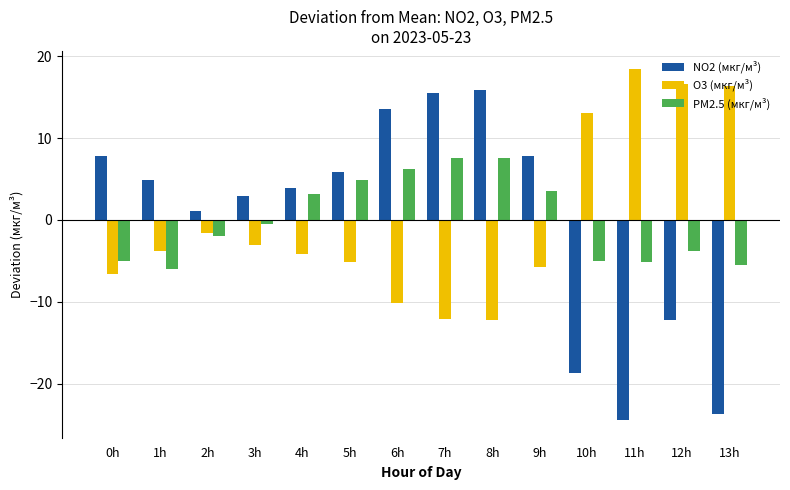

Which series changed the most between 4h and 8h?

NO2 (мкг/м³)